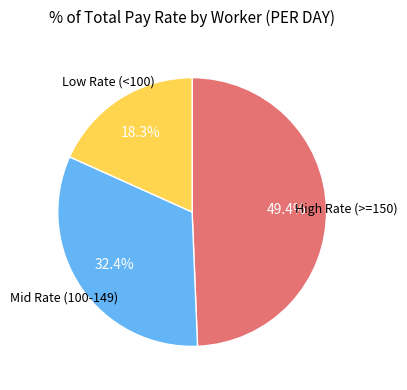

Is there any slice that represents more than half of the pie?

No